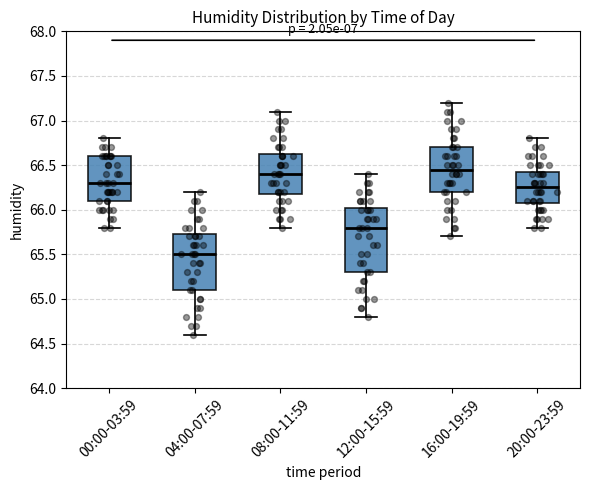

Where is the upper edge of the box for 16:00-19:59 on the y-axis? The values are not printed on the chart, so give them approximately, as read against the axis.

66.70